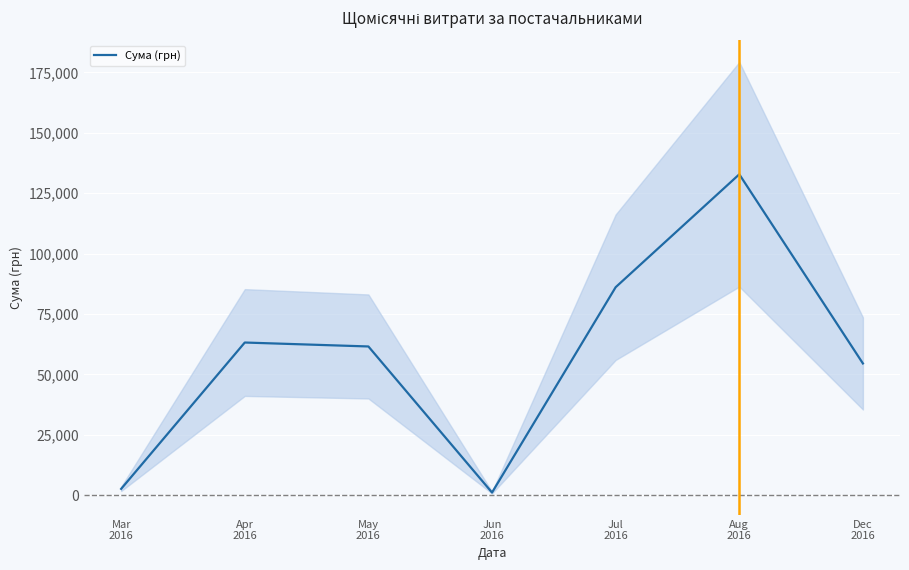

True or false: there are more than 1 points higher than both neighbors.

True